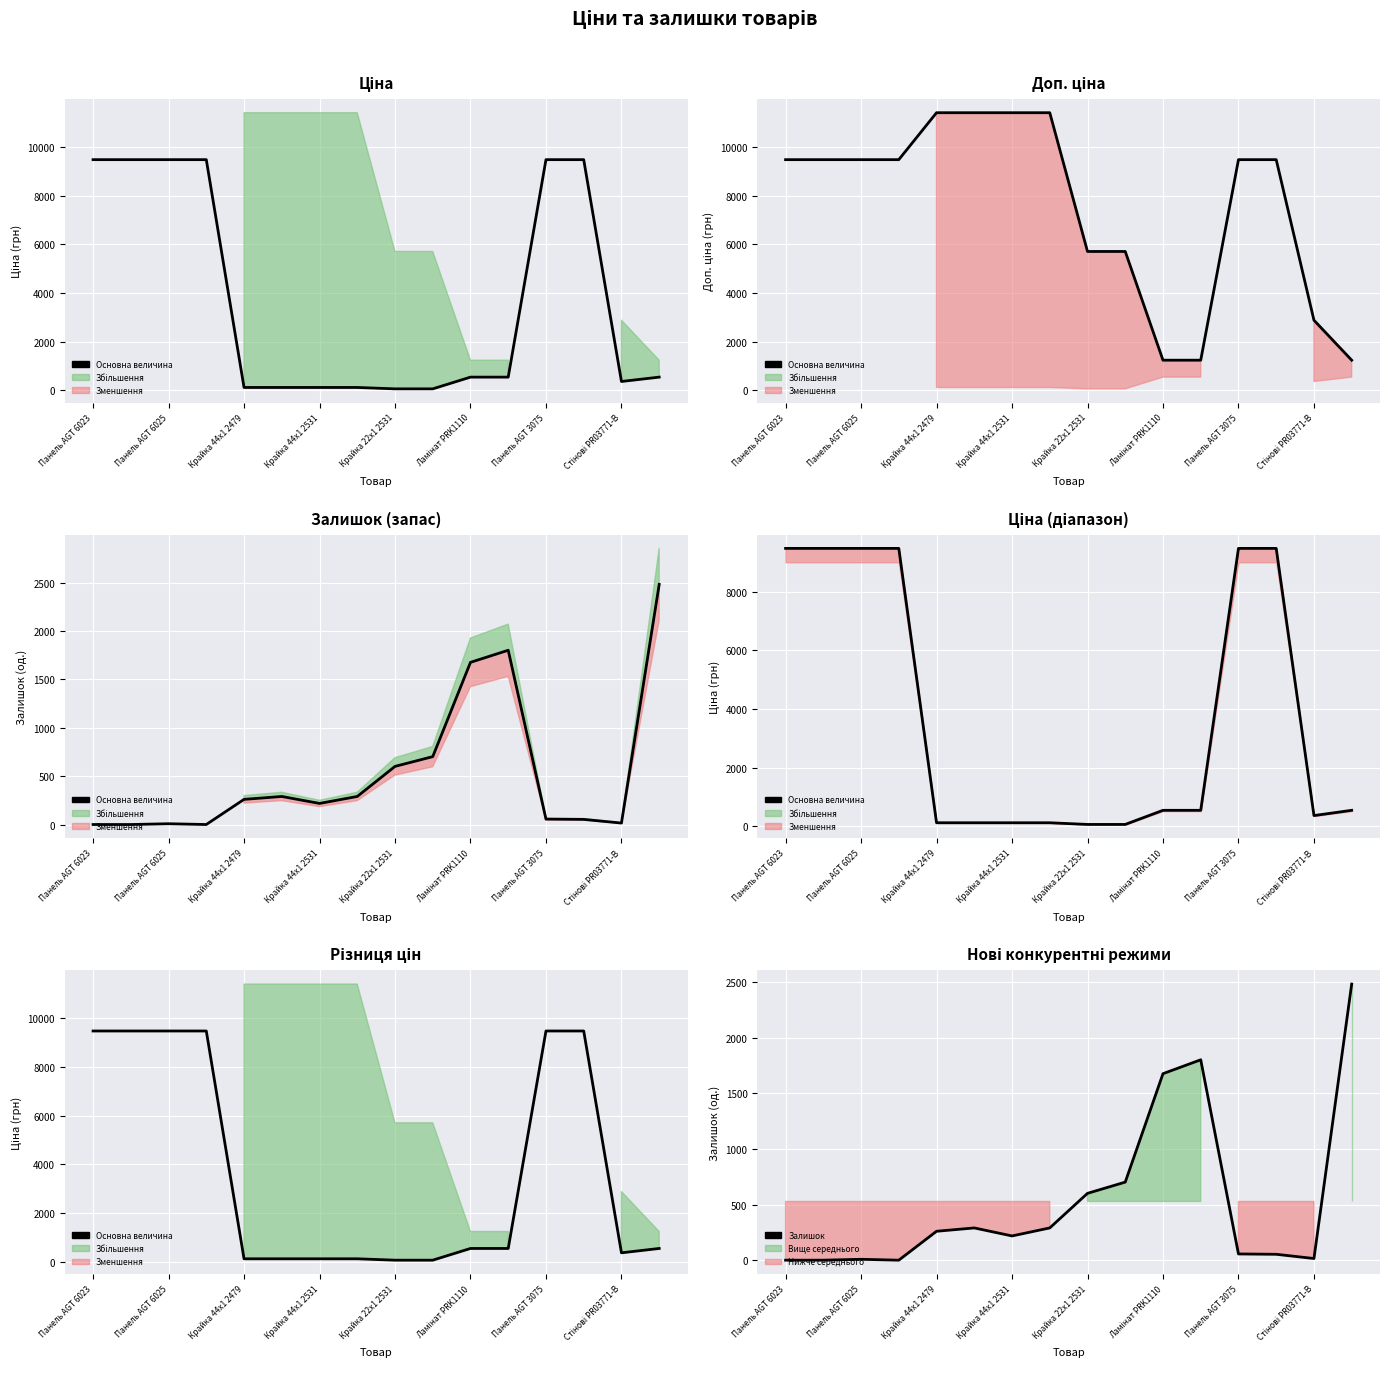

How many positive values does the Залишок series have?

13